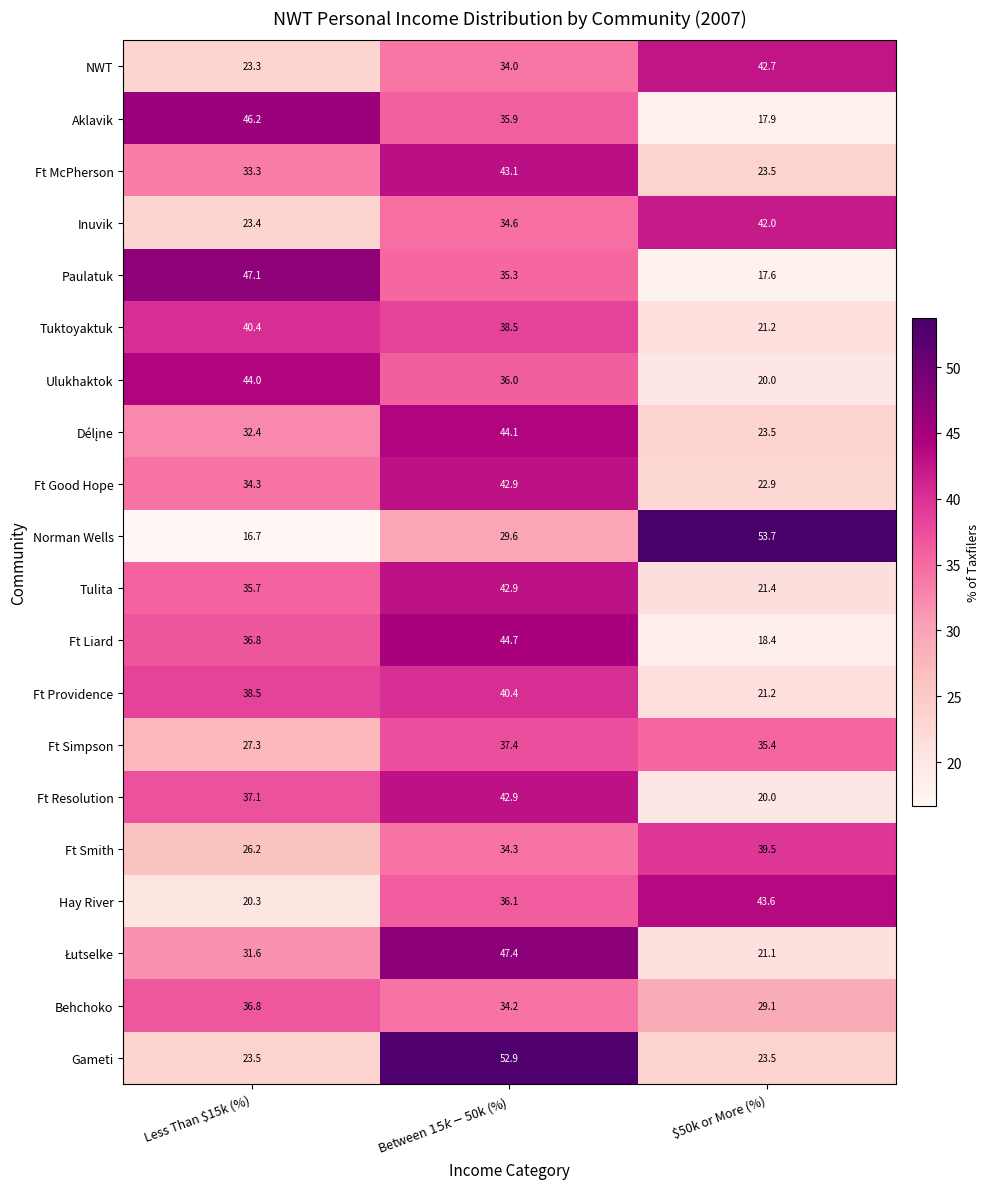

What is the approximate value of Hay River at Less Than $15k (%)?

20.3